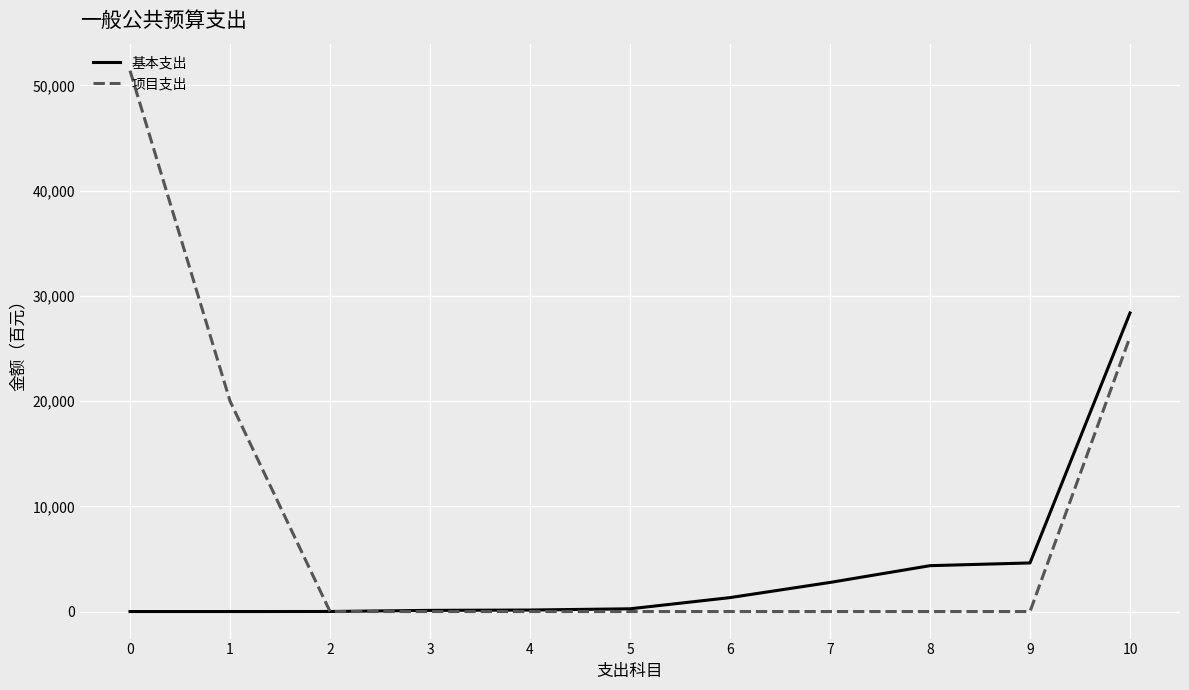

How many times do 基本支出 and 项目支出 cross each other?

1